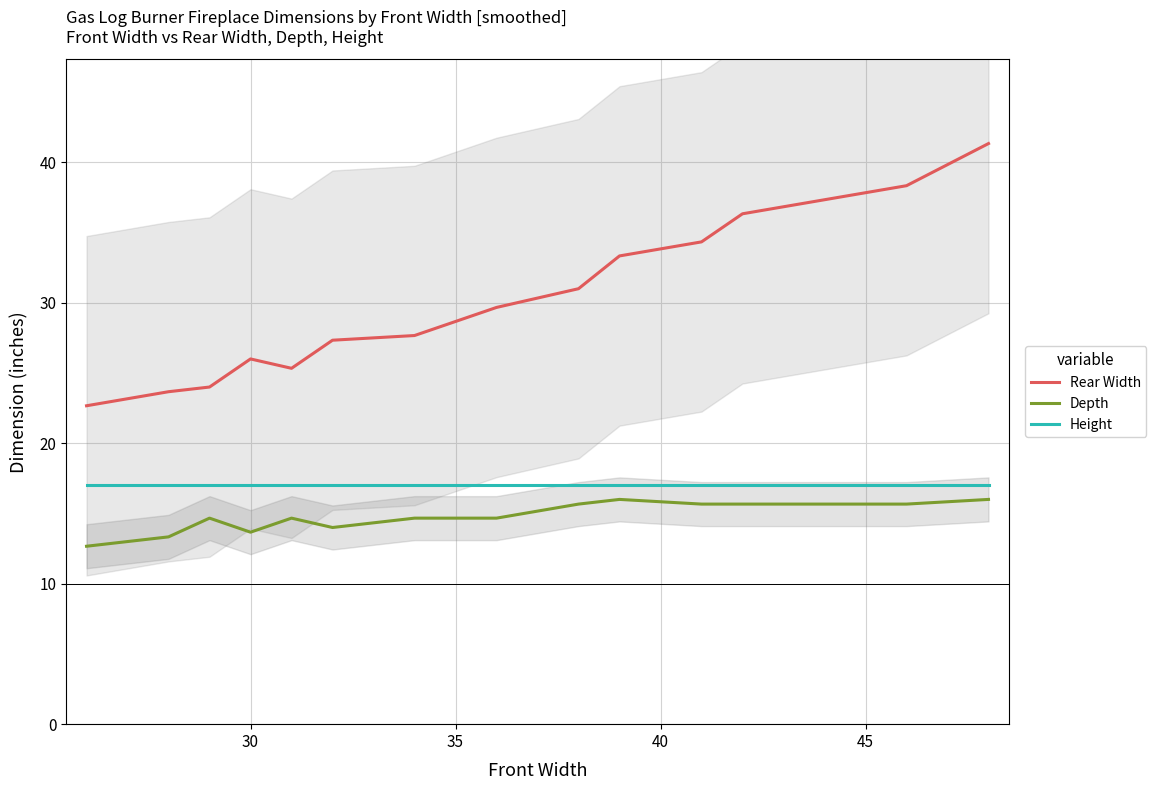

True or false: Depth and Rear Width cross at least once.

False